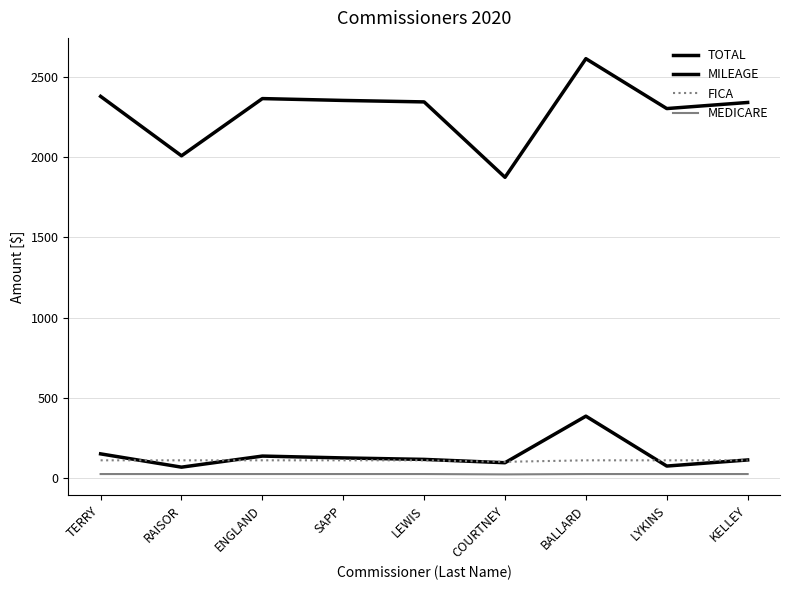

Does the chart display data point markers on the line(s)?

No